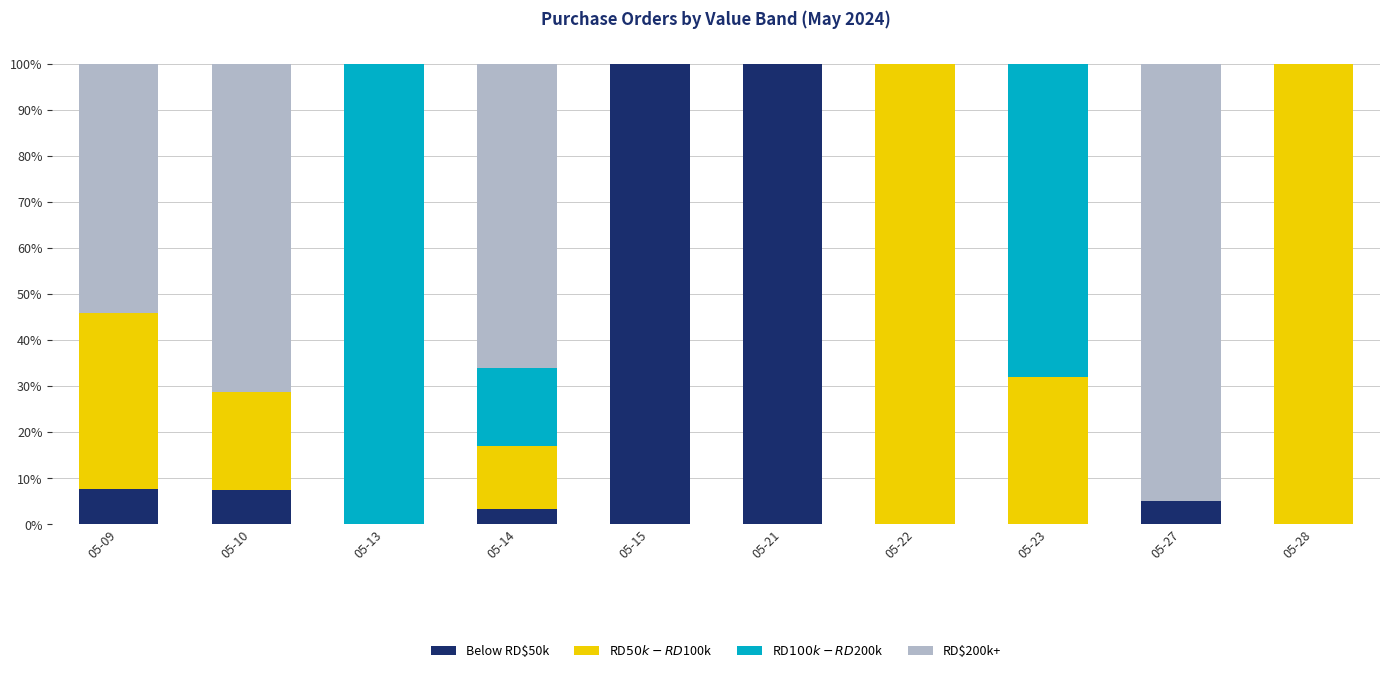

What is the total value across all series at 05-22?

100.0